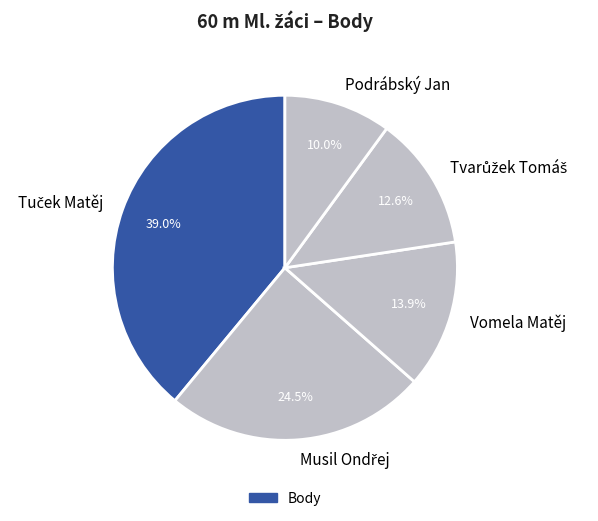

Is it true that Podrábský Jan is 1% of the pie?

False